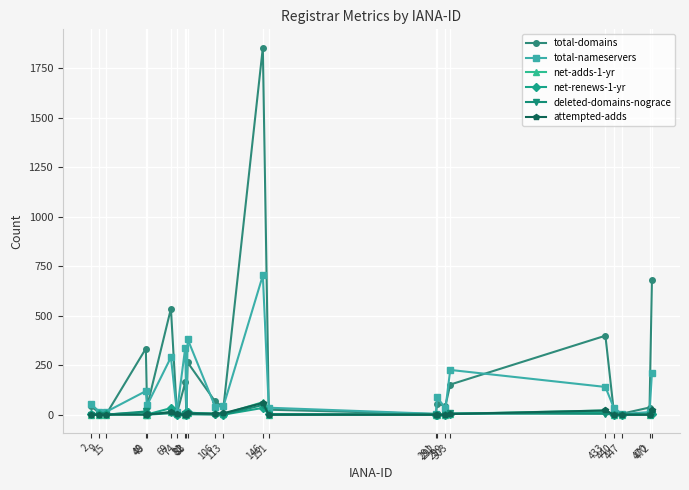

What is the maximum value shown in the chart?

1855